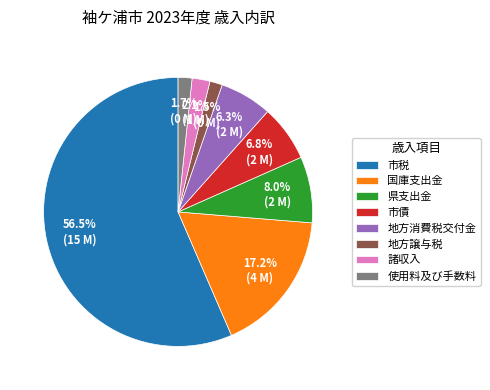

How many segments does this pie chart have?

8